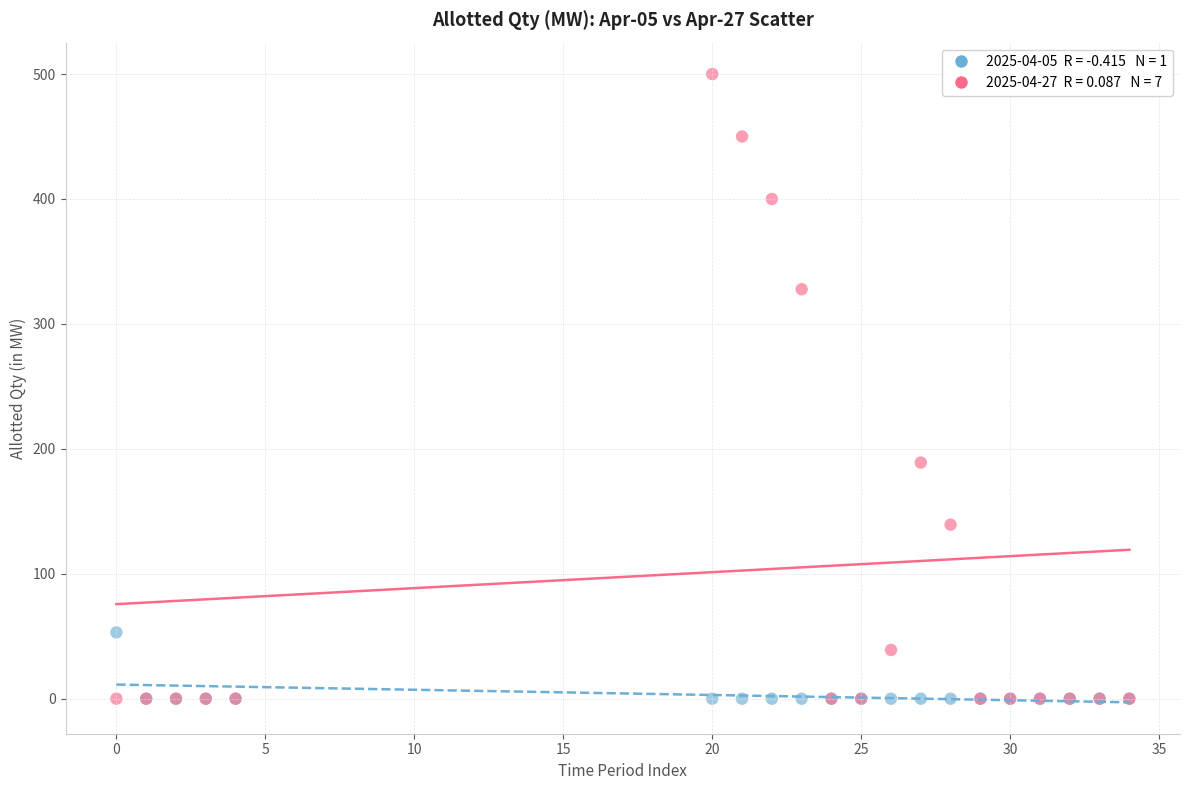

Across all series, what Y value is closest to 250?

189.0